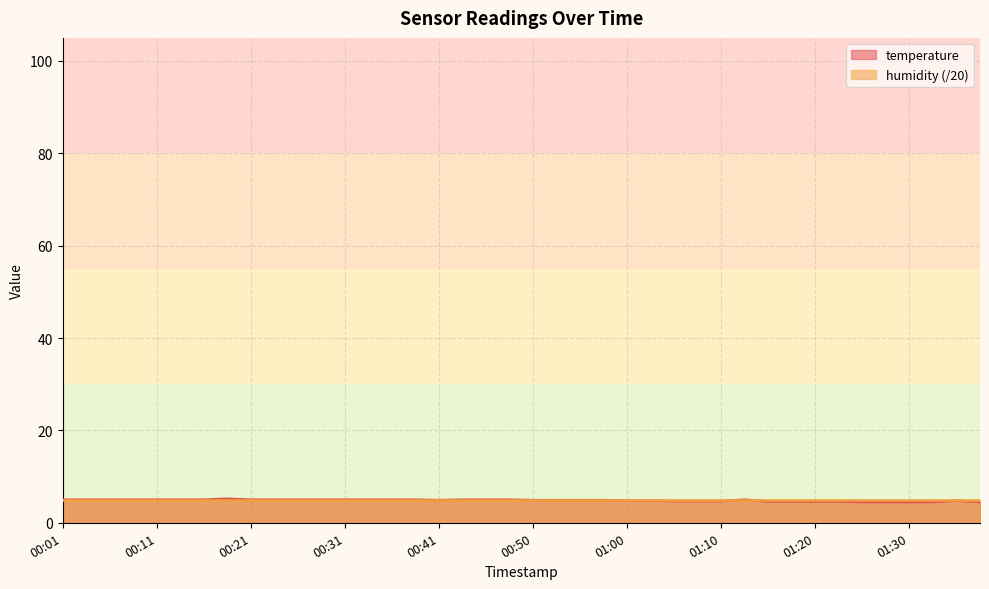

What is the sum of the values at 01:13 and 00:26?

10.0